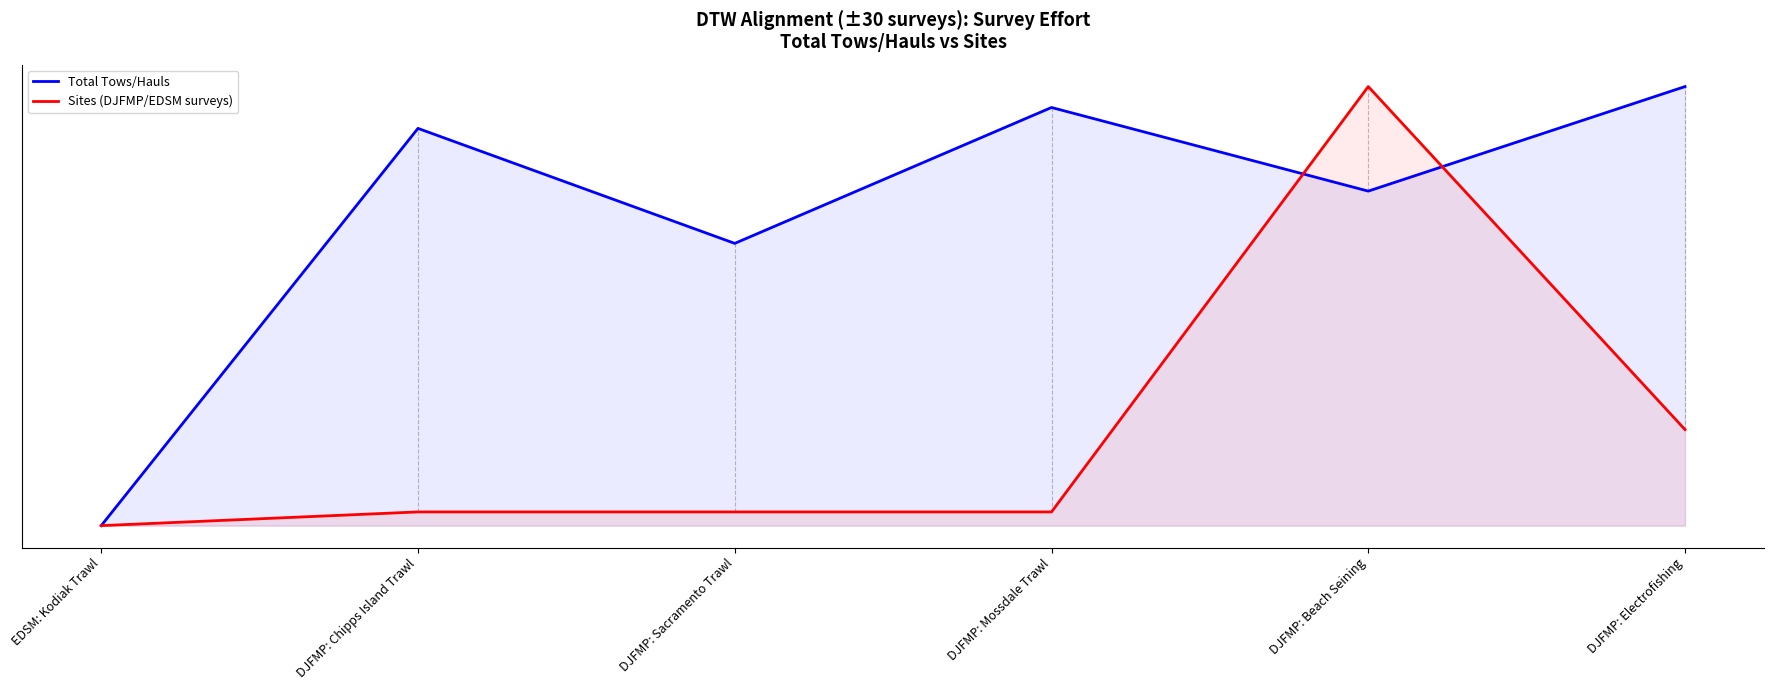

What is the sum of all Sites (DJFMP/EDSM surveys) values?

1.3